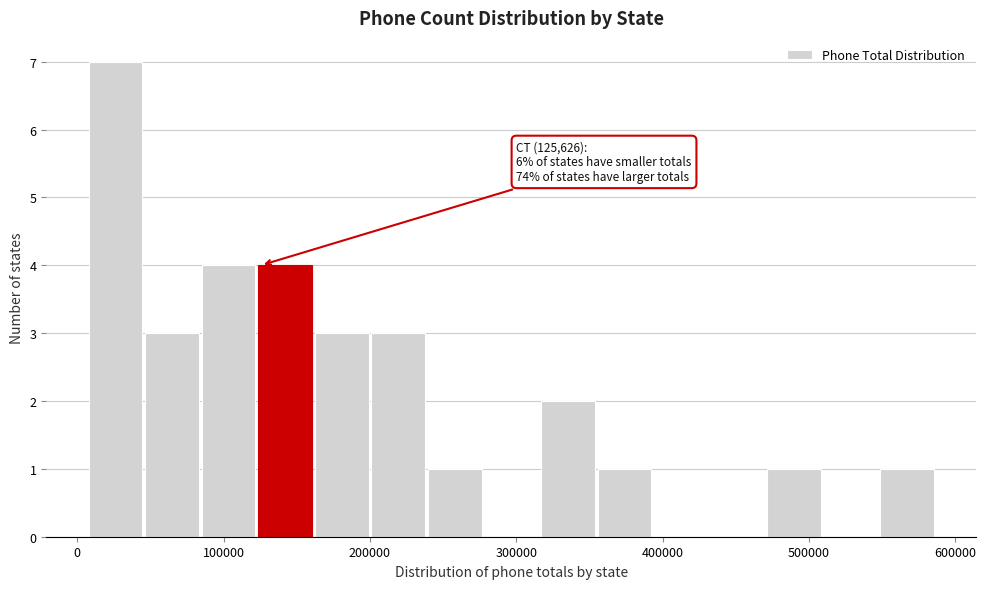

Read against the x-axis, roughly where is the centre of the tallest bar?

30000